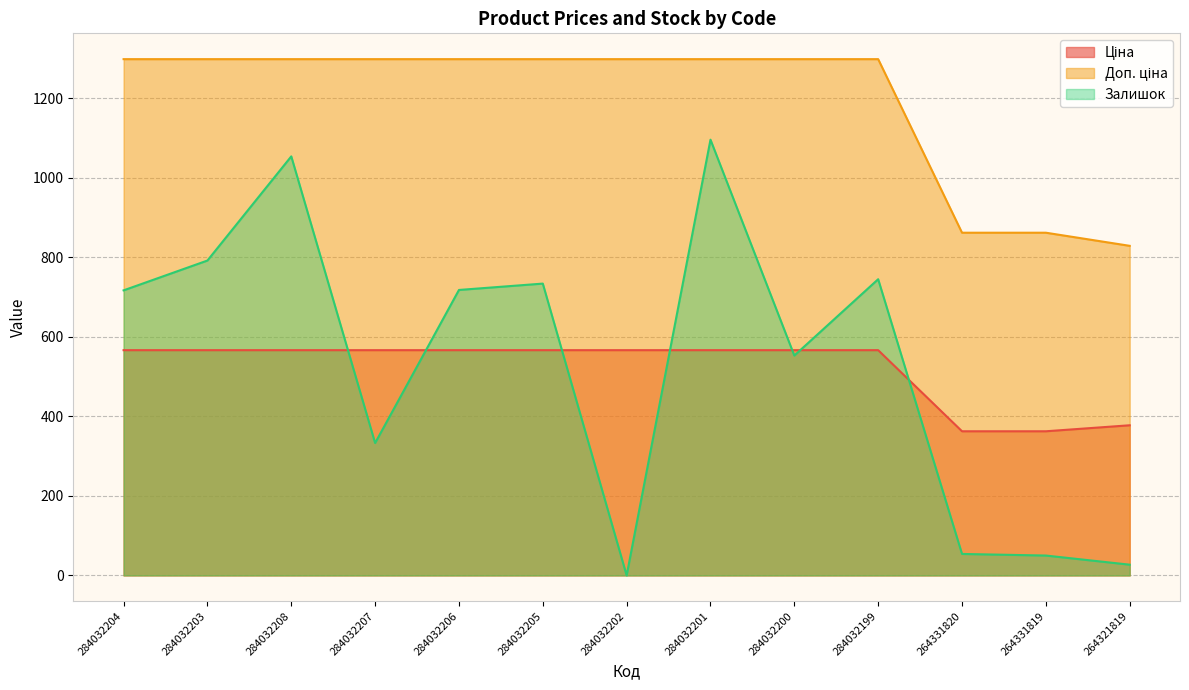

What is the difference between the highest and lowest values at 264331819?

812.0